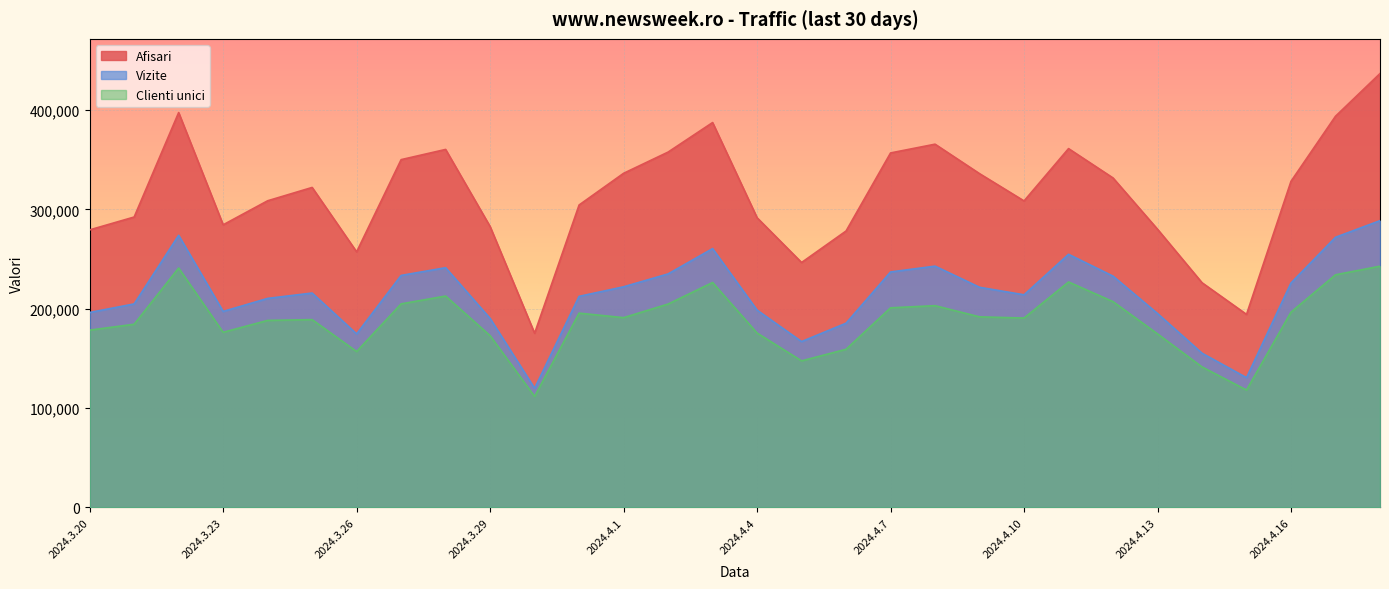

How many categories are shown in the chart?

30